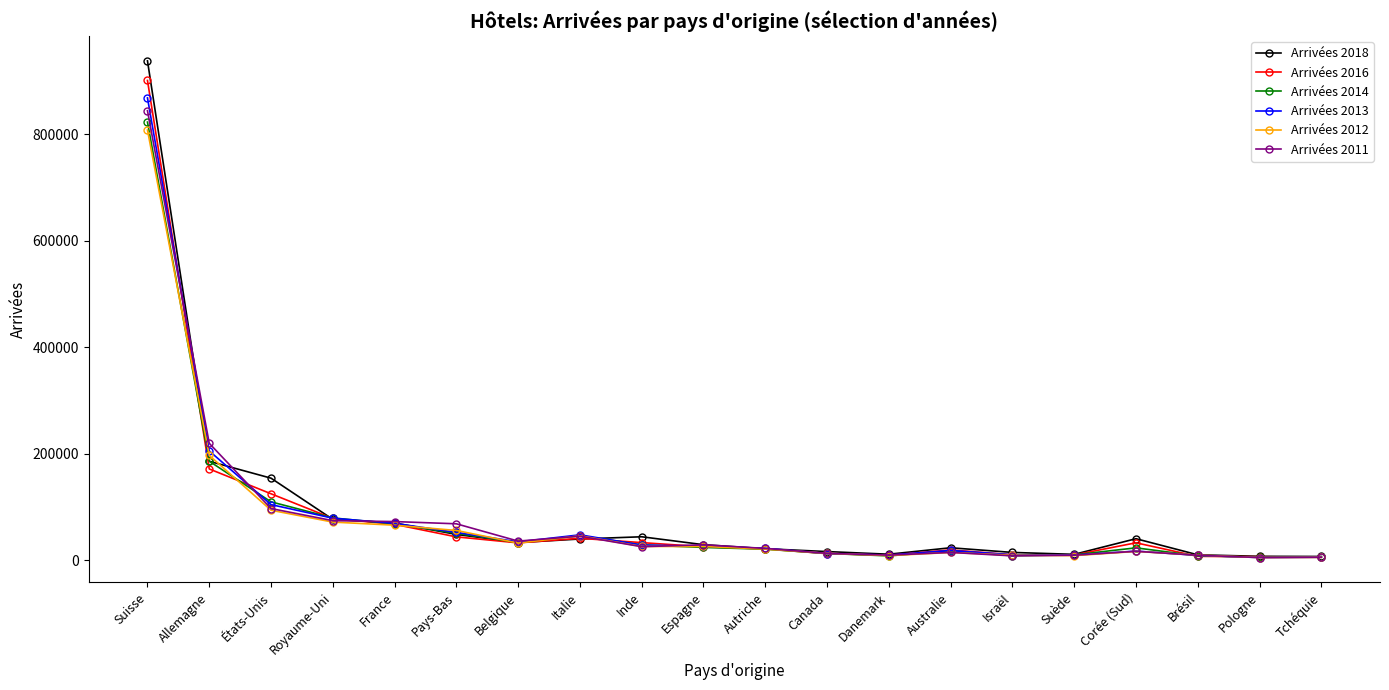

What is the value of the Arrivées 2011 point at the 2nd from the left?

219565